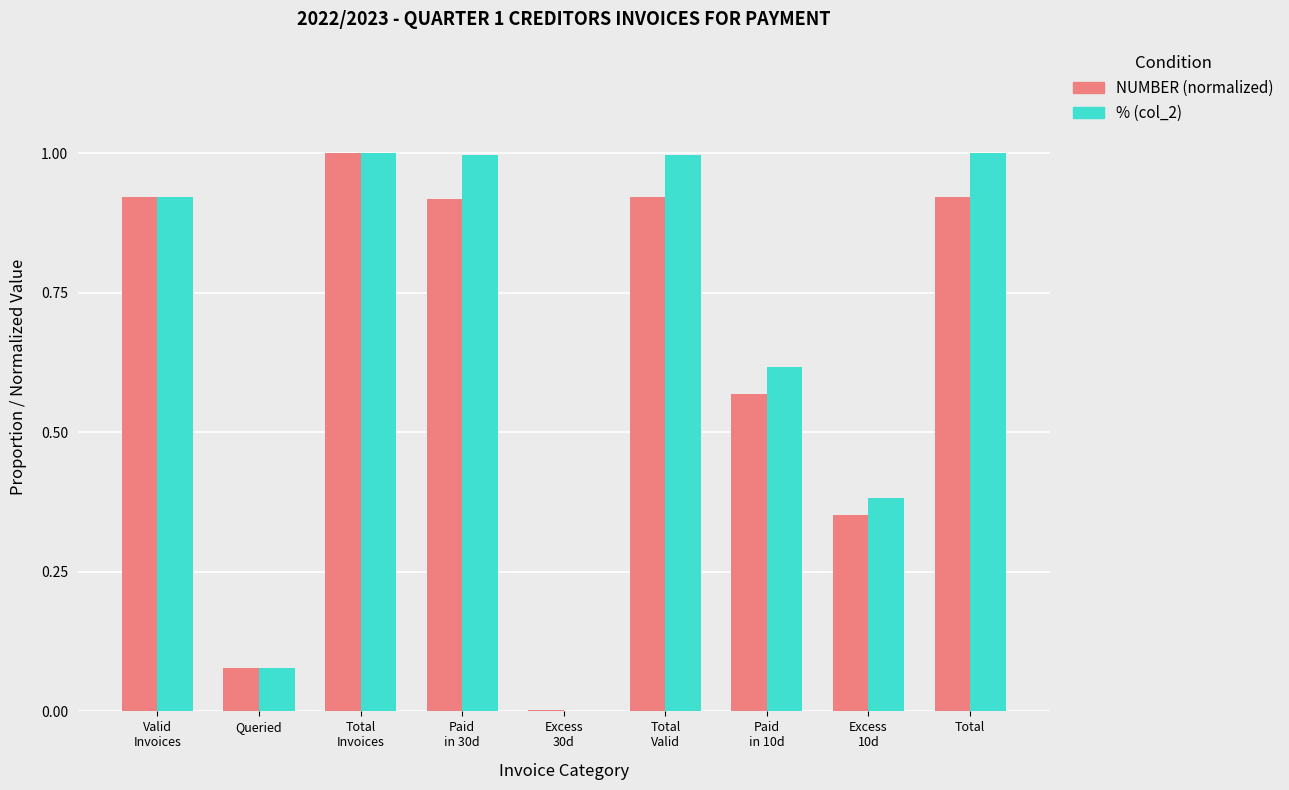

The NUMBER (normalized) series shows 0.4 at Valid
Invoices. True or false?

False